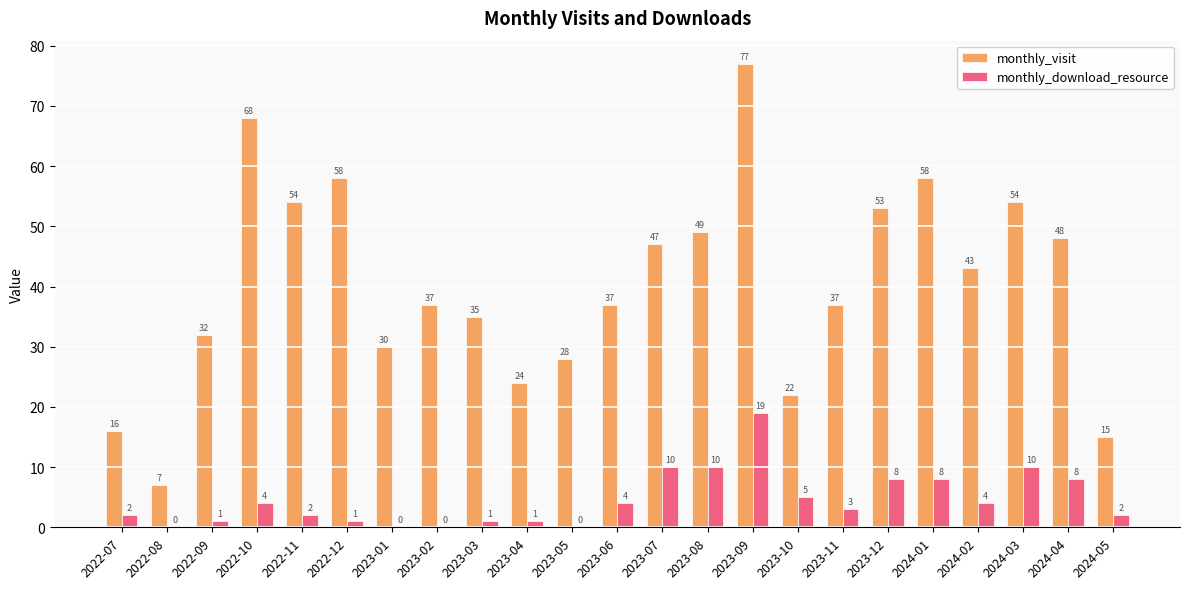

What is the sum of all monthly_download_resource values?

103